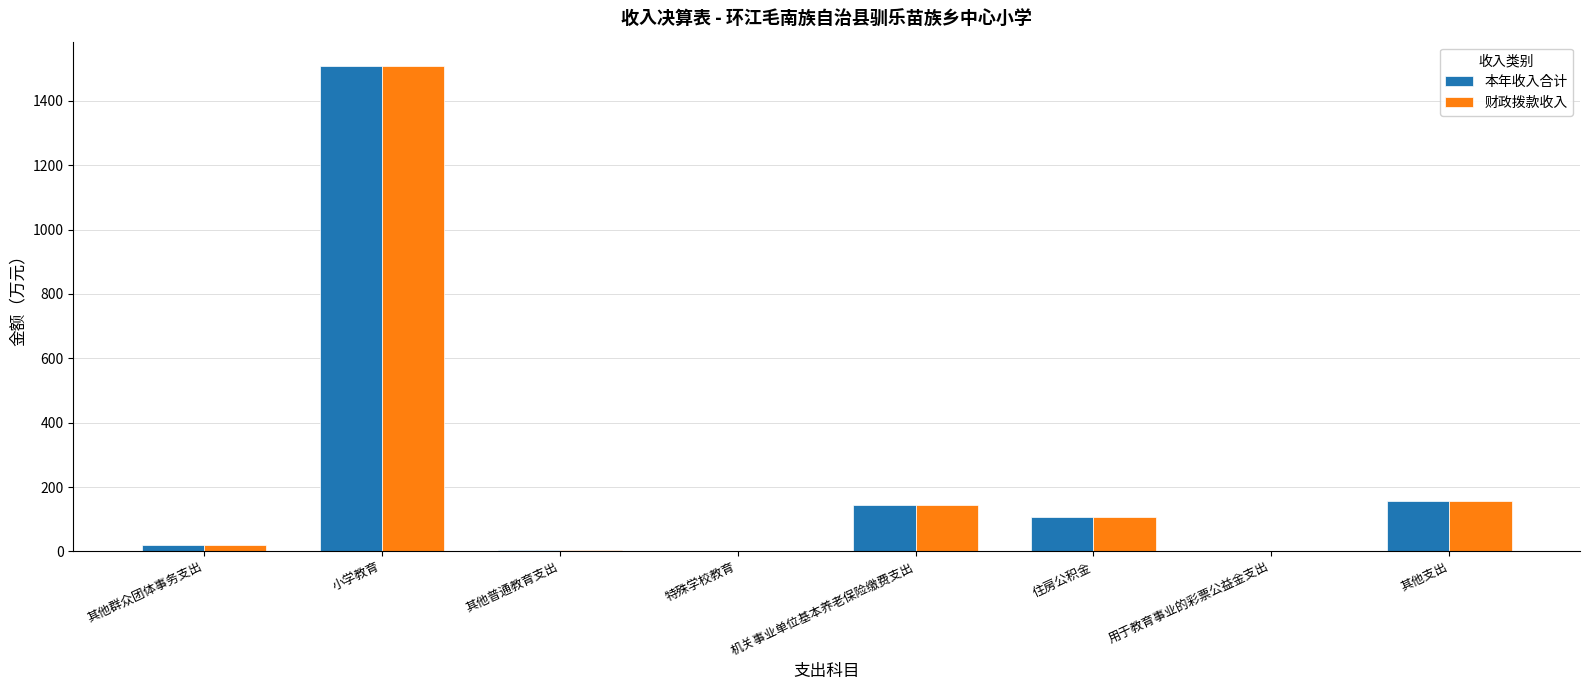

What is the highest value of the 财政拨款收入 series?

1508.3